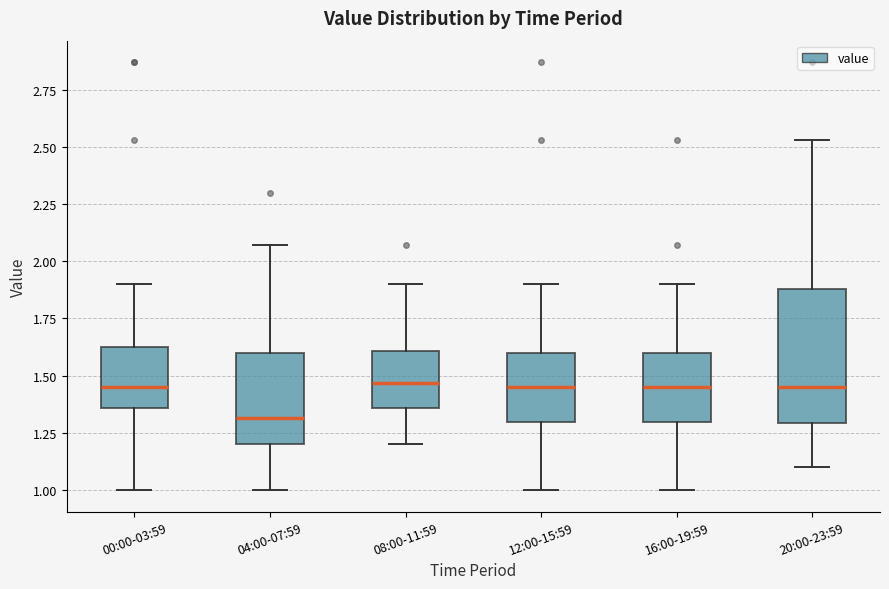

Reading left to right, read every box against the y-axis: the position of its median line, the range the box covers, and the ends of its whiskers. The values are not printed on the chart, so give them approximately, as read against the axis.

00:00-03:59: median 1.45, box 1.35 to 1.65, whiskers 1.00 to 1.90
04:00-07:59: median 1.30, box 1.20 to 1.60, whiskers 1.00 to 2.05
08:00-11:59: median 1.45, box 1.35 to 1.60, whiskers 1.20 to 1.90
12:00-15:59: median 1.45, box 1.30 to 1.60, whiskers 1.00 to 1.90
16:00-19:59: median 1.45, box 1.30 to 1.60, whiskers 1.00 to 1.90
20:00-23:59: median 1.45, box 1.30 to 1.90, whiskers 1.10 to 2.55